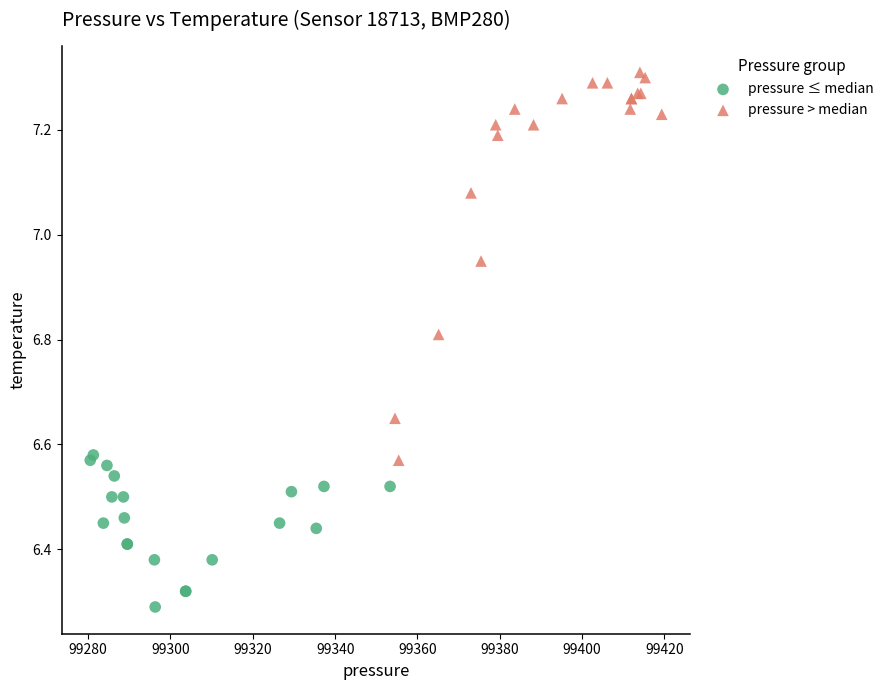

Which series reaches the maximum Y coordinate?

pressure > median